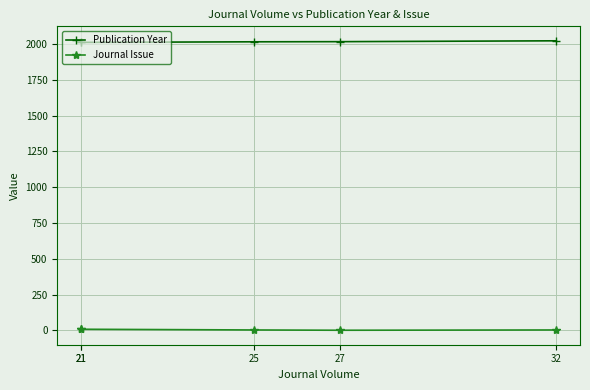

What is the highest value of the Journal Issue series?

8